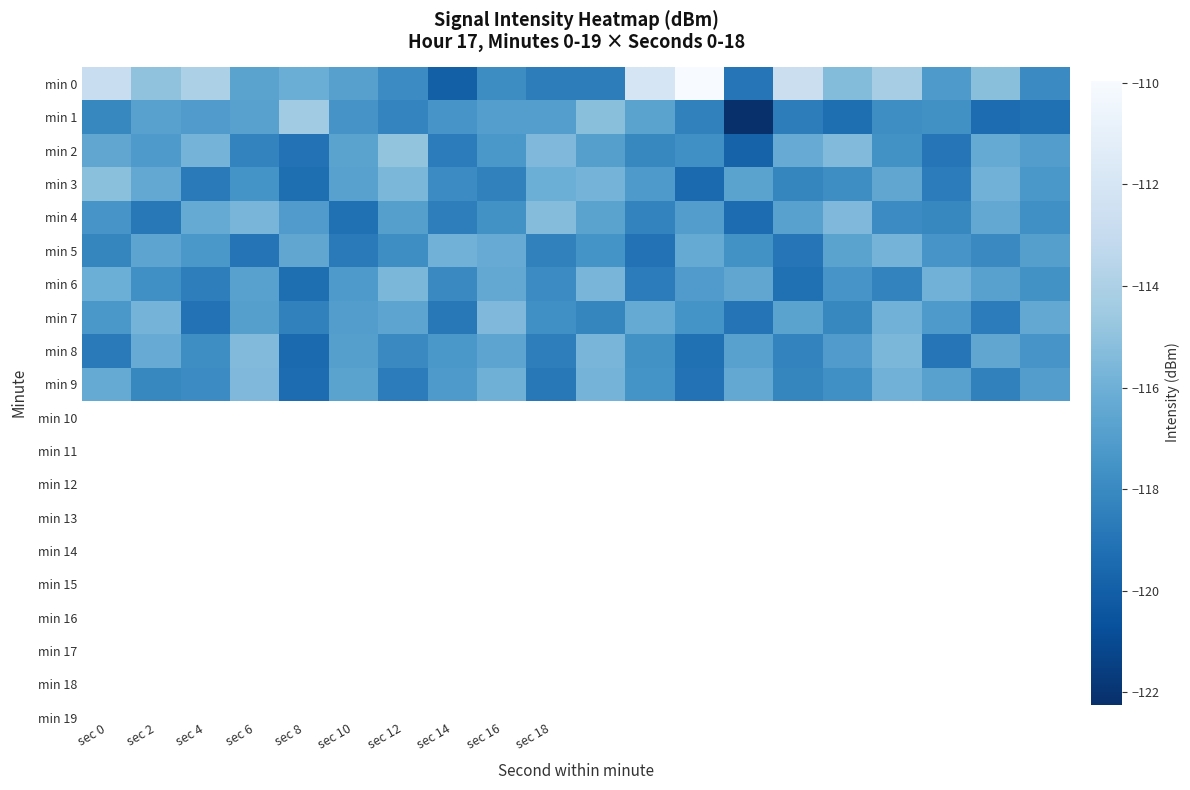

Which series has the largest total across all categories?

min 0